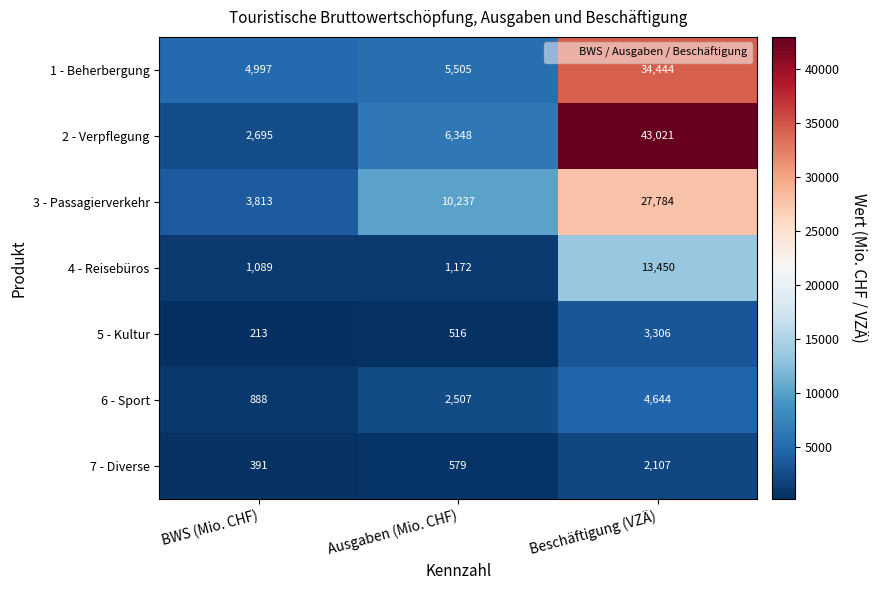

Which label corresponds to the largest value in the chart?

Beschäftigung (VZÄ)